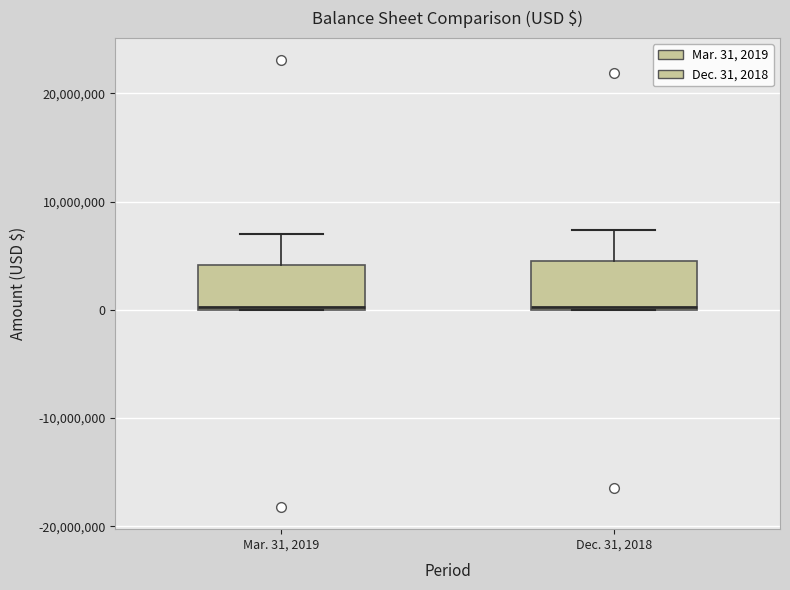

Reading left to right, transcribe this box plot: for each box, give where its median line is, the range the box spans, and where its two whiskers end, as read against the y-axis. The values are not printed on the chart, so give them approximately, as read against the axis.

Mar. 31, 2019: median 0, box 0 to 4000000, whiskers 0 to 7000000
Dec. 31, 2018: median 0, box 0 to 5000000, whiskers 0 to 7000000